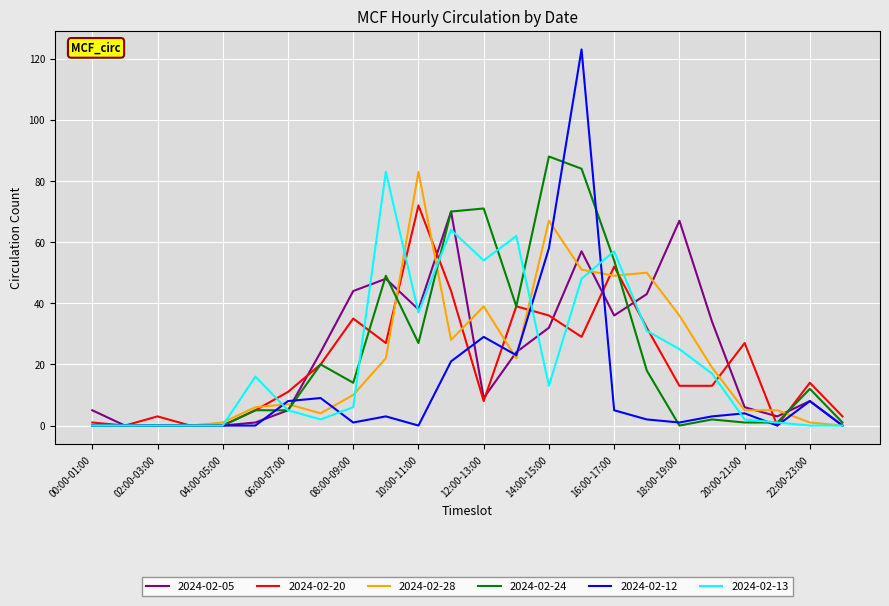

Which series has the largest range (max minus min)?

2024-02-12